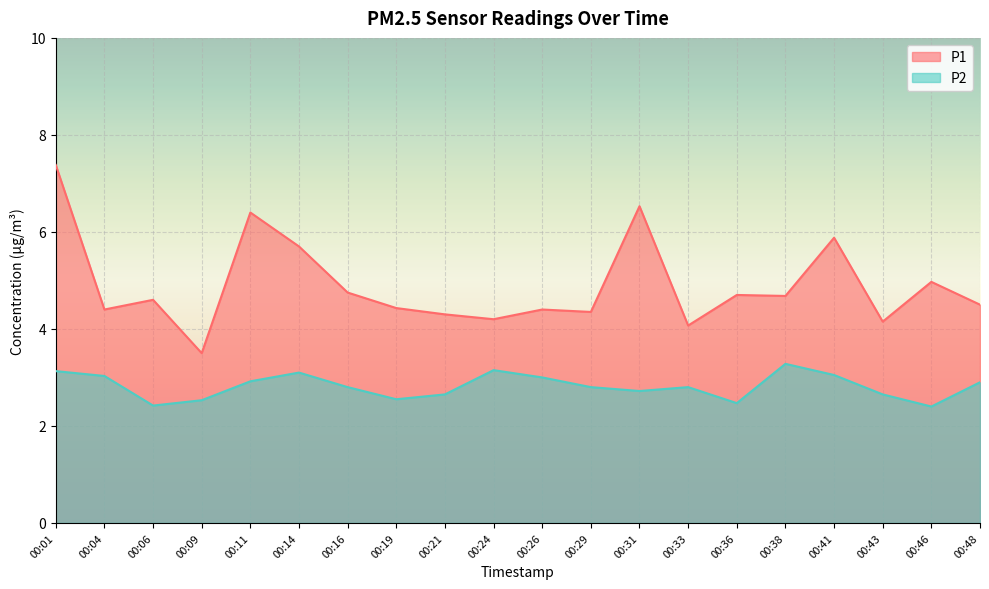

The value of P1 at 00:33 is 4.1. True or false?

True